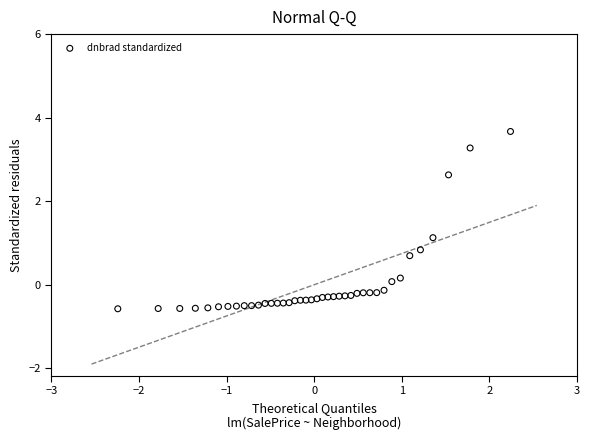

What is the range of X values (max minus min)?

4.5